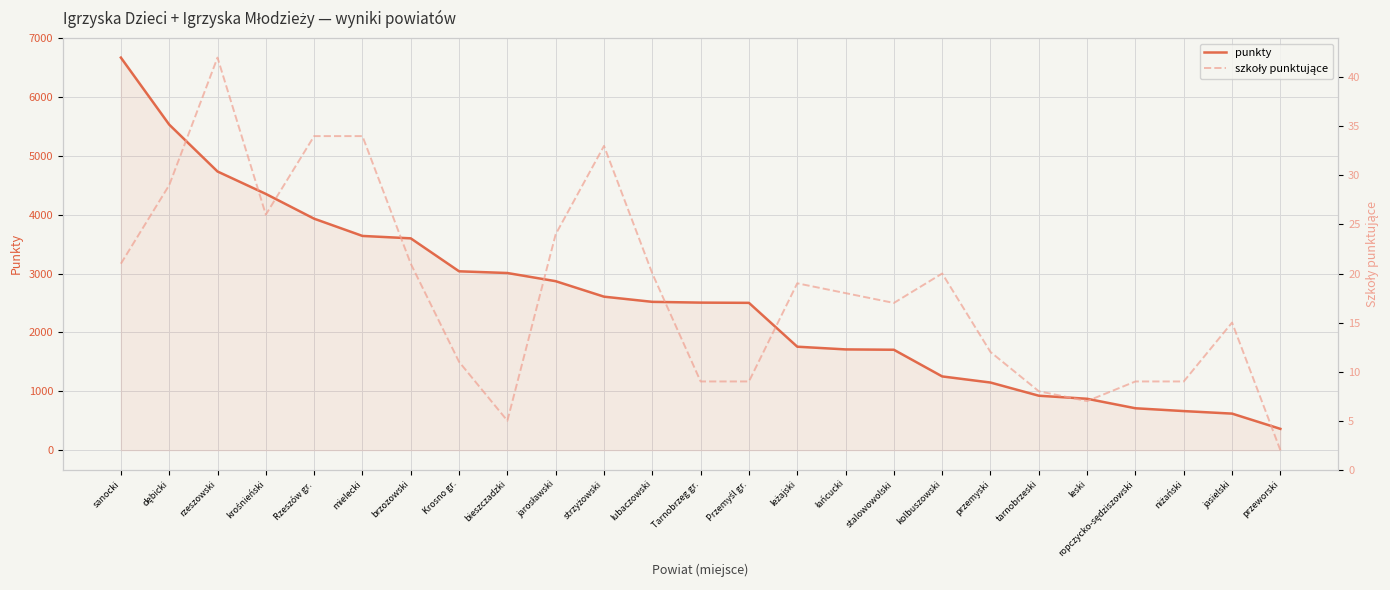

True or false: szkoły punktujące and punkty cross at least once.

False